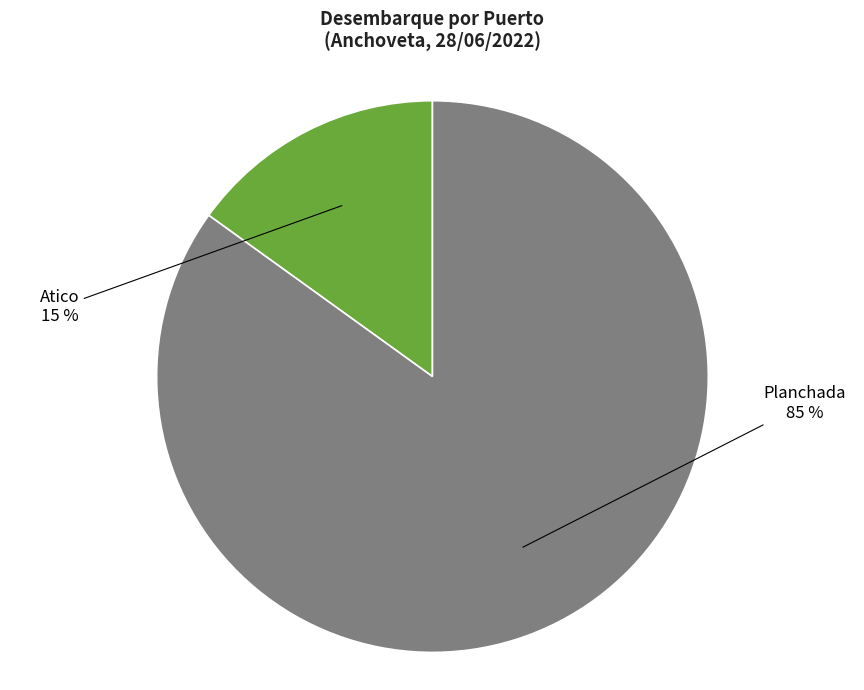

To the nearest percent, what is the average slice percentage?

50%